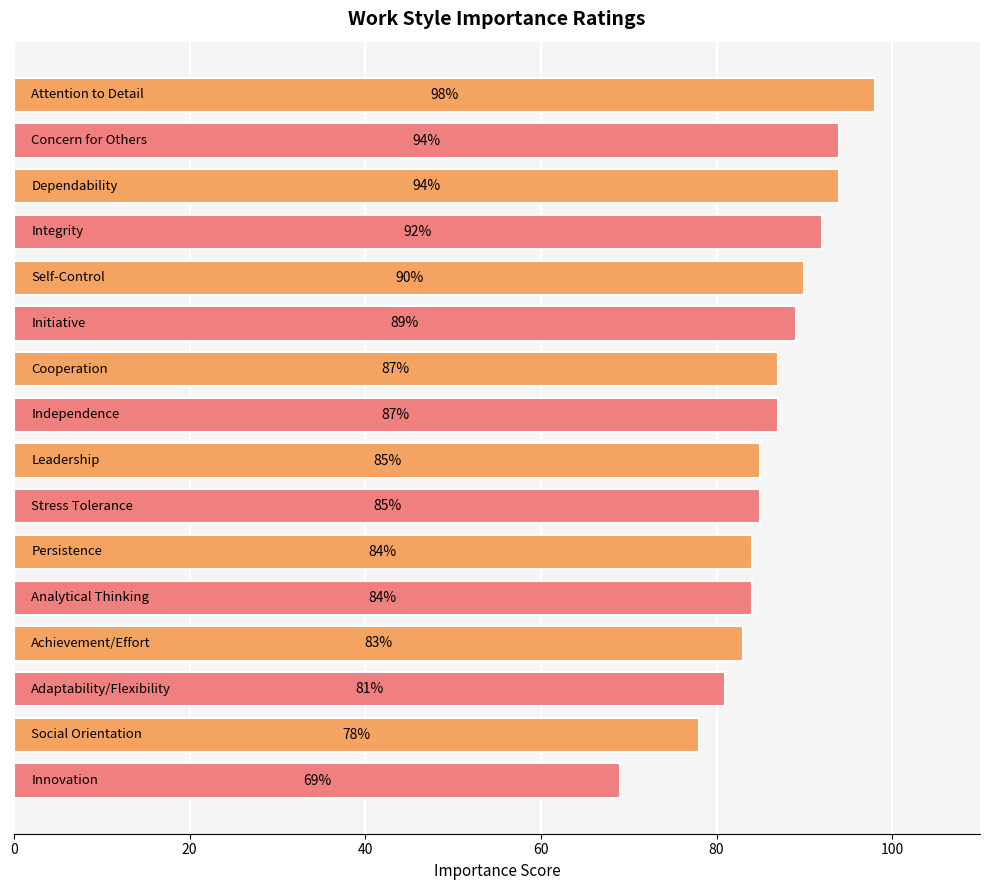

What is the value of the 14th bar from the top?

81